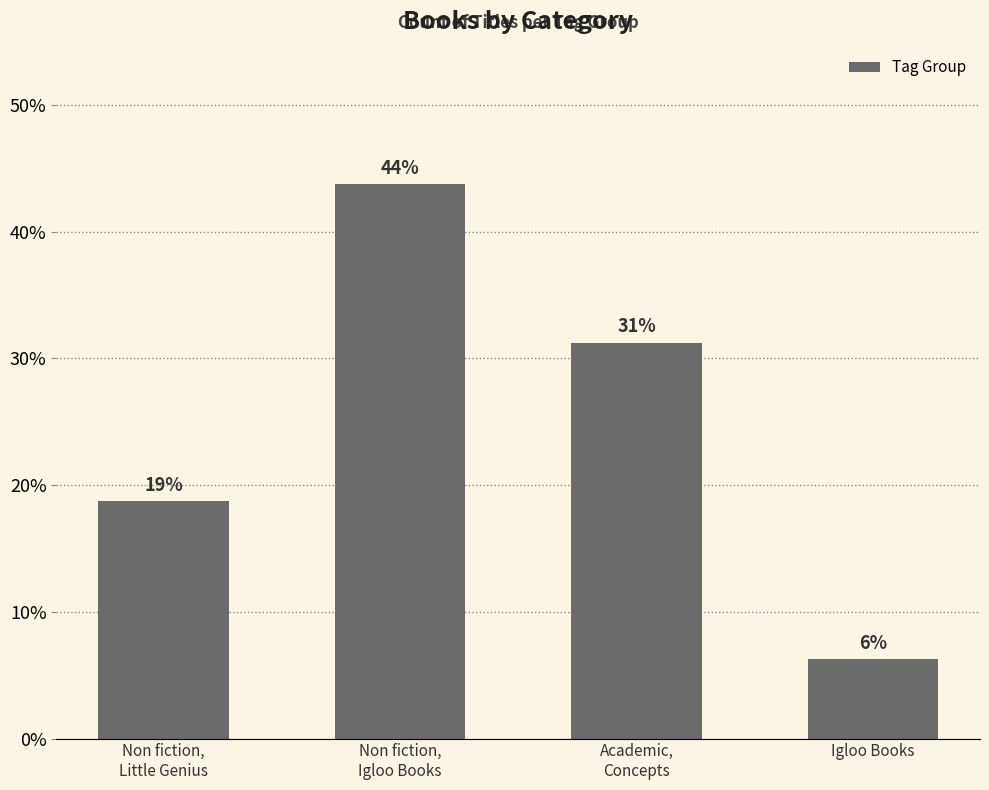

What is the value of the 2nd bar from the left?

43.8